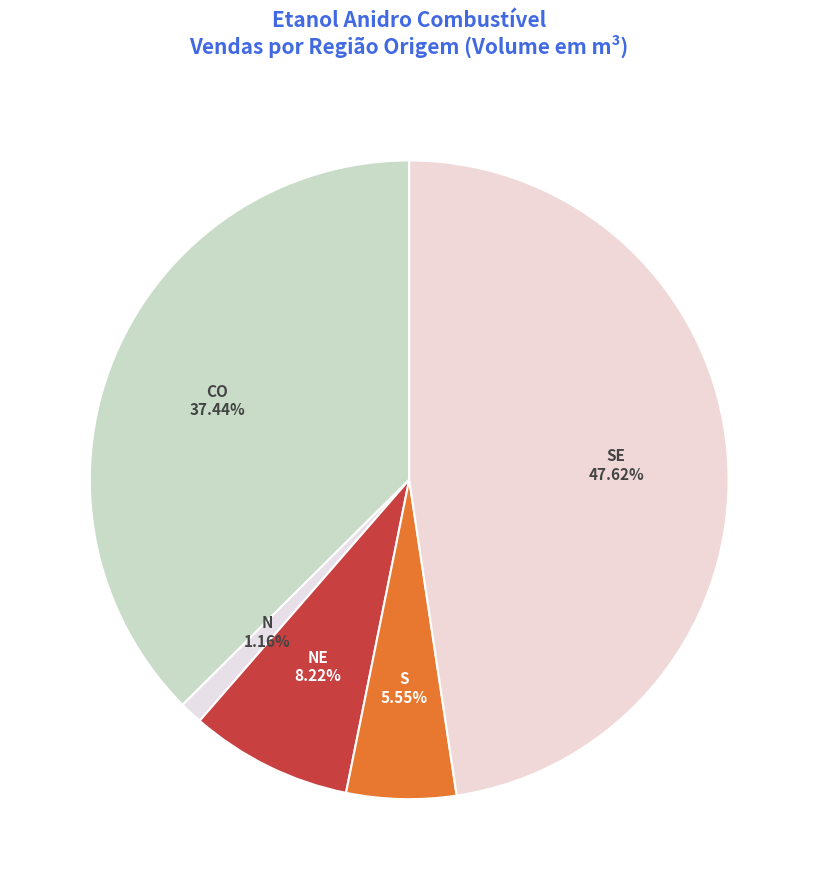

Is SE the majority of the pie?

No